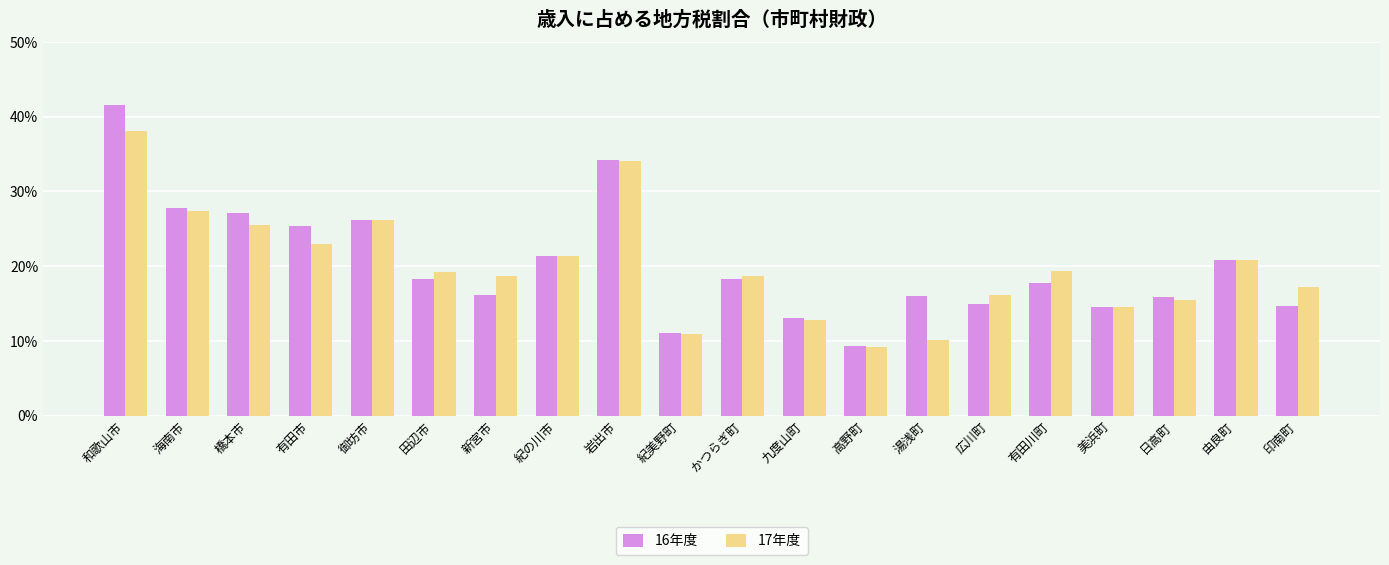

What is the average value of the 16年度 series?

20.2